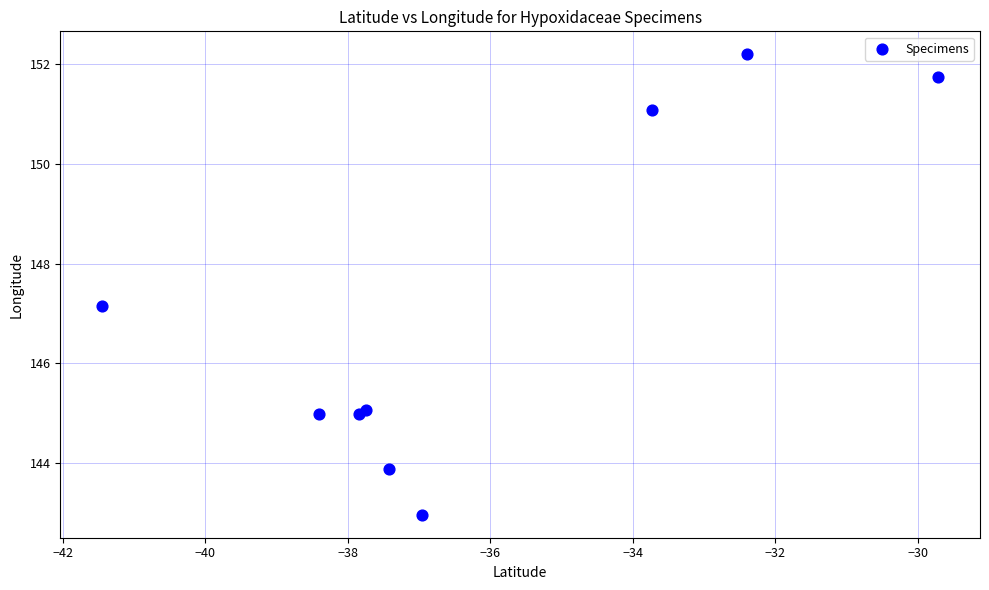

What Y value in the scatter plot is closest to 147?

147.2